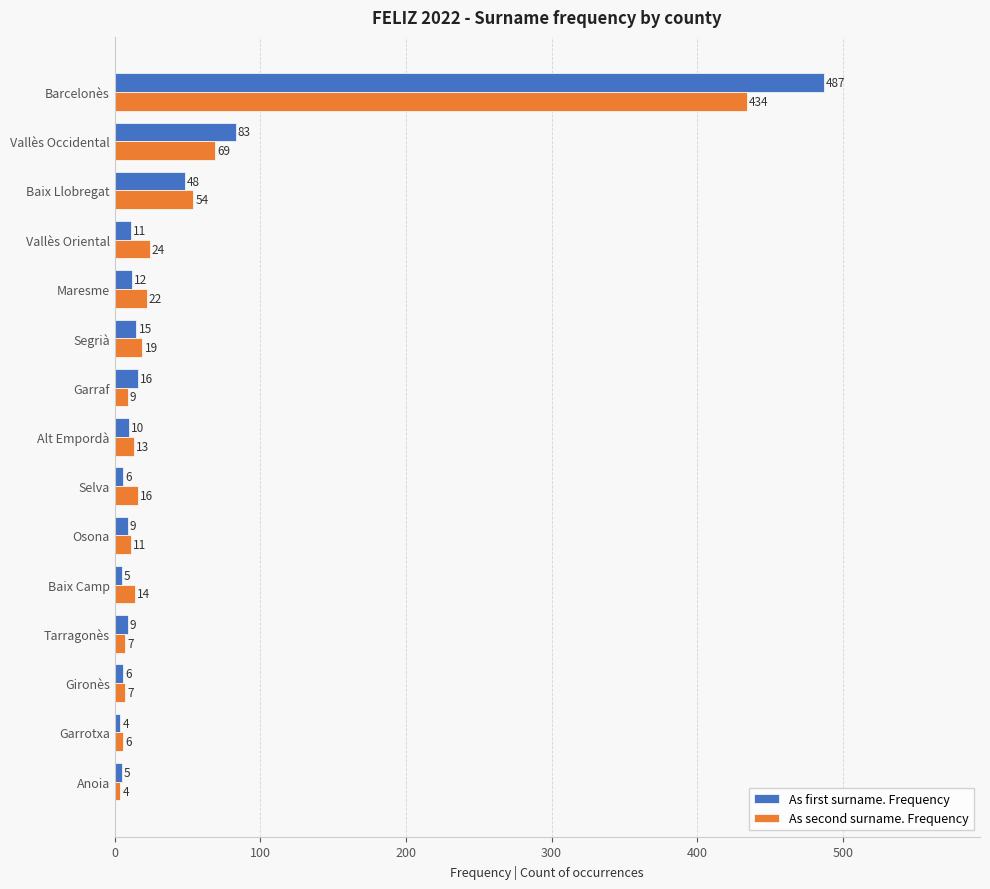

Between Gironès and Garraf, which series saw the biggest shift?

As first surname. Frequency